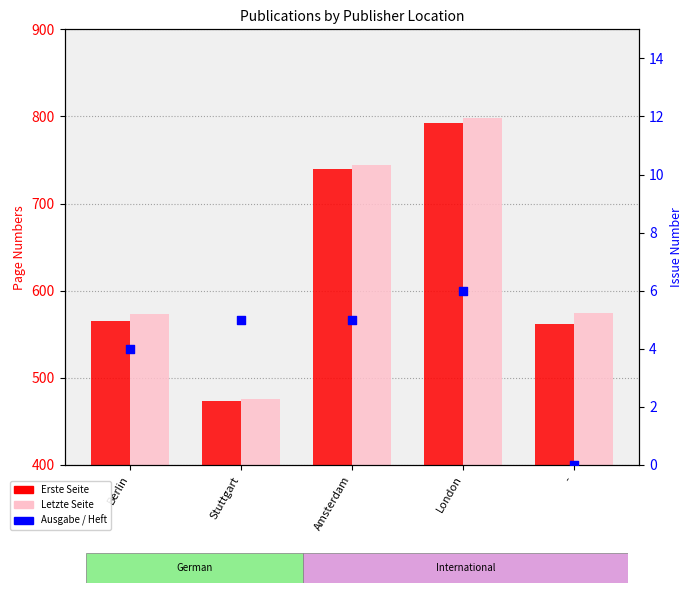

Which series has the largest total across all categories?

Letzte Seite